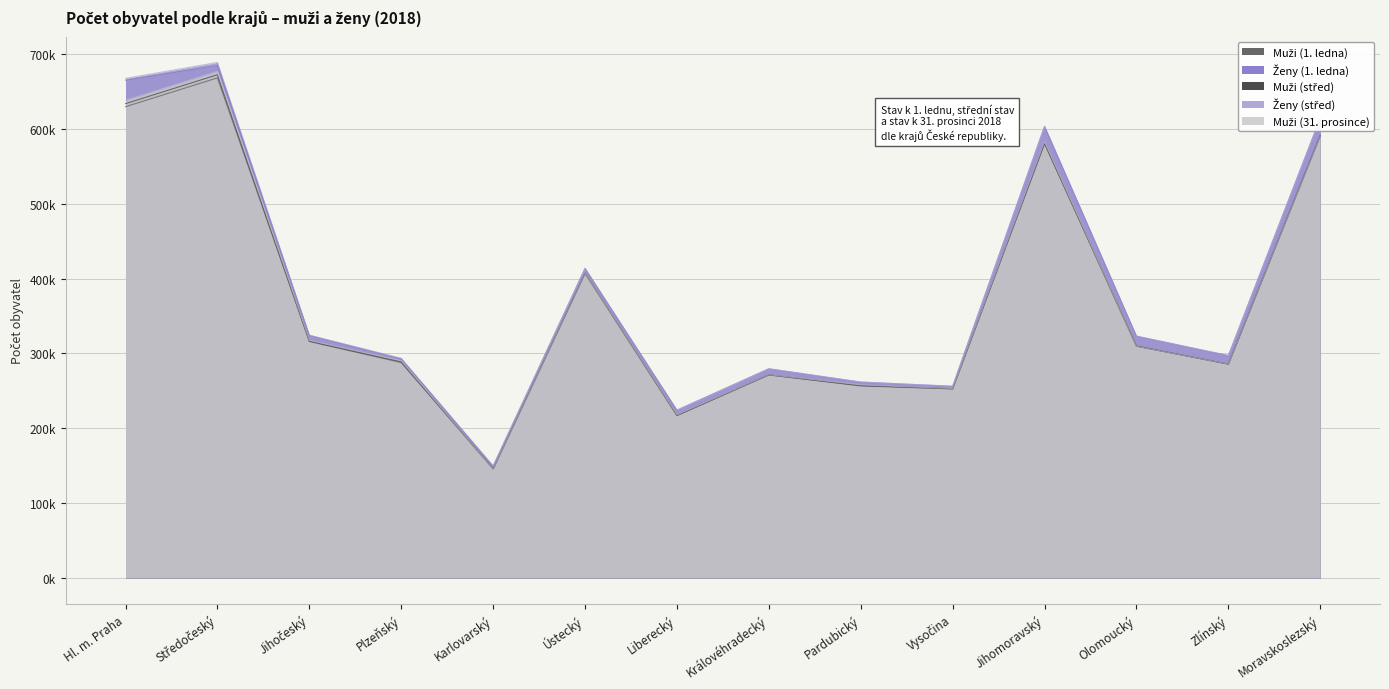

True or false: Ženy (střed) and Muži (31. prosince) cross at least once.

False